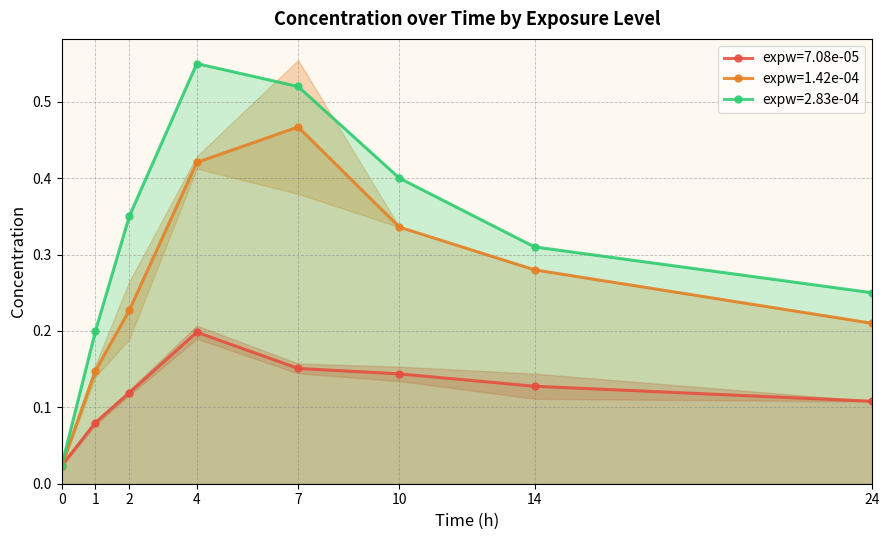

True or false: expw=1.42e-04 mean and expw=7.08e-05 mean cross at least once.

False